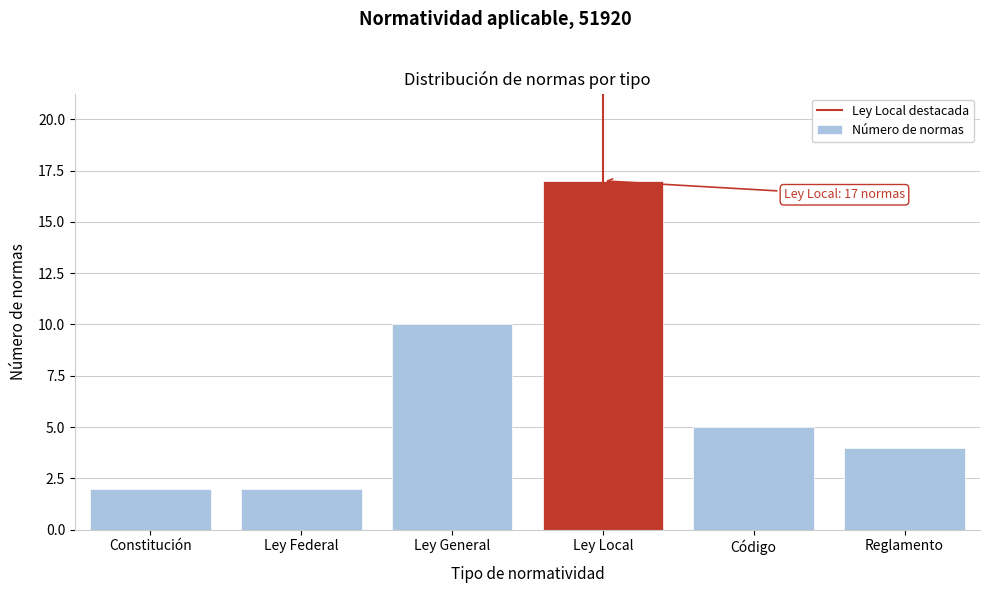

Reading right to left, transcribe all the data shown in this chart.

4	5	17	10	2	2